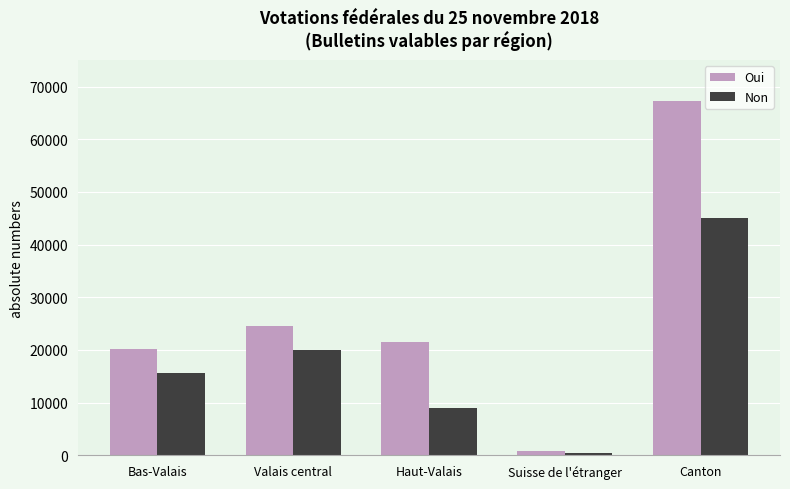

Reading left to right, what are all the values shown in this chart?

Oui: 20121	24594	21591	890	67196
Non: 15681	20020	8902	532	45135